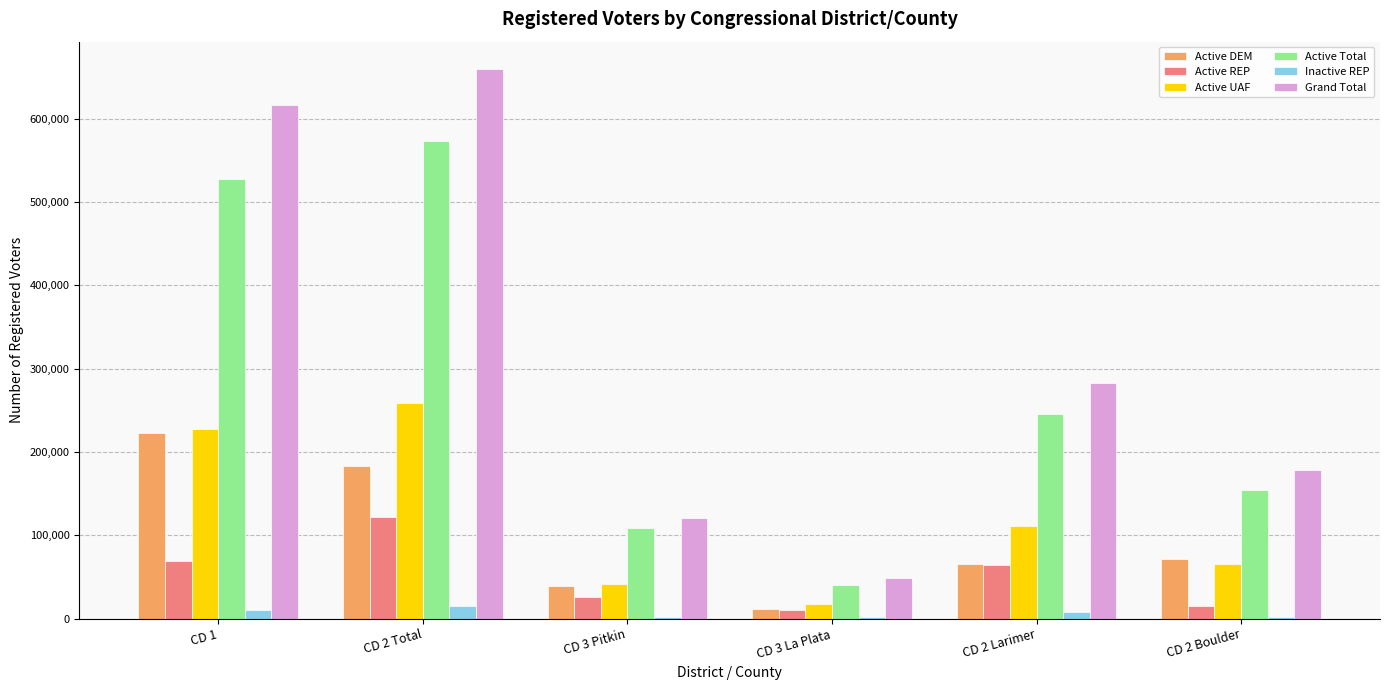

Count the number of categories in the chart.

6